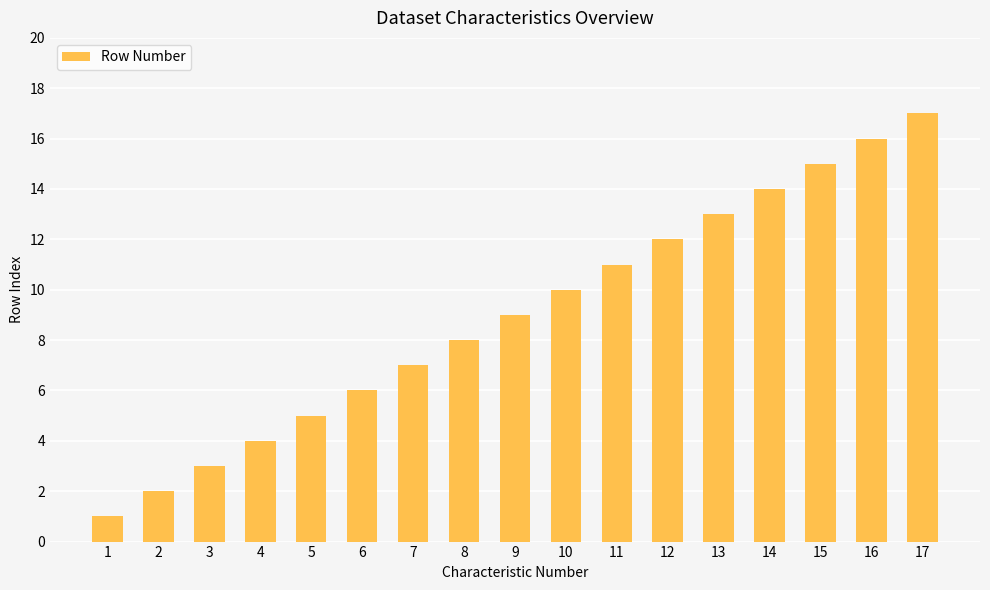

Reading right to left, what are all the values shown in this chart?

17=17	16=16	15=15	14=14	13=13	12=12	11=11	10=10	9=9	8=8	7=7	6=6	5=5	4=4	3=3	2=2	1=1